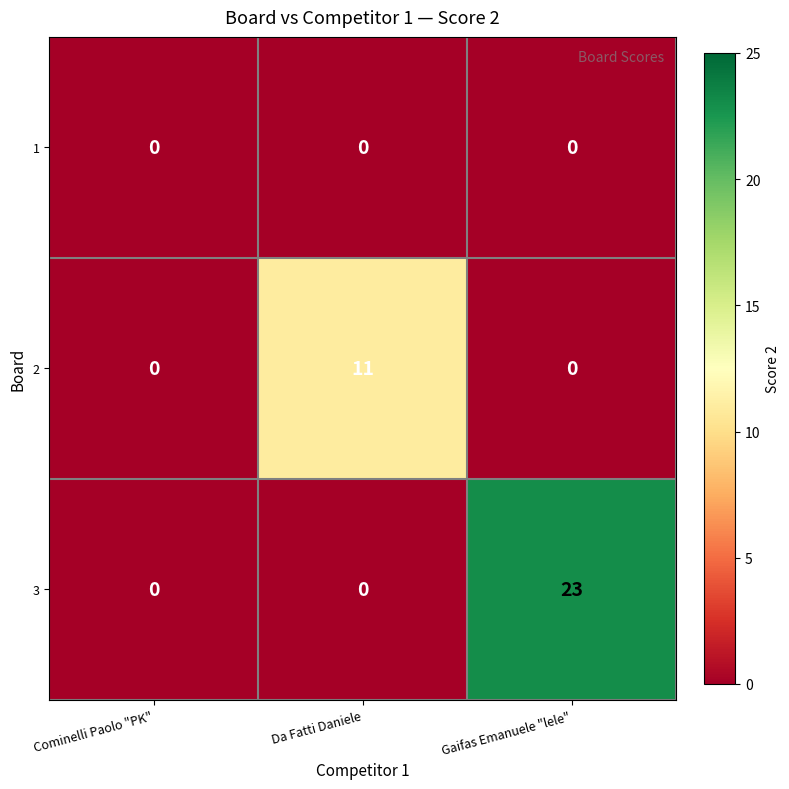

At which category is the sum across all series the highest?

Gaifas Emanuele "lele"